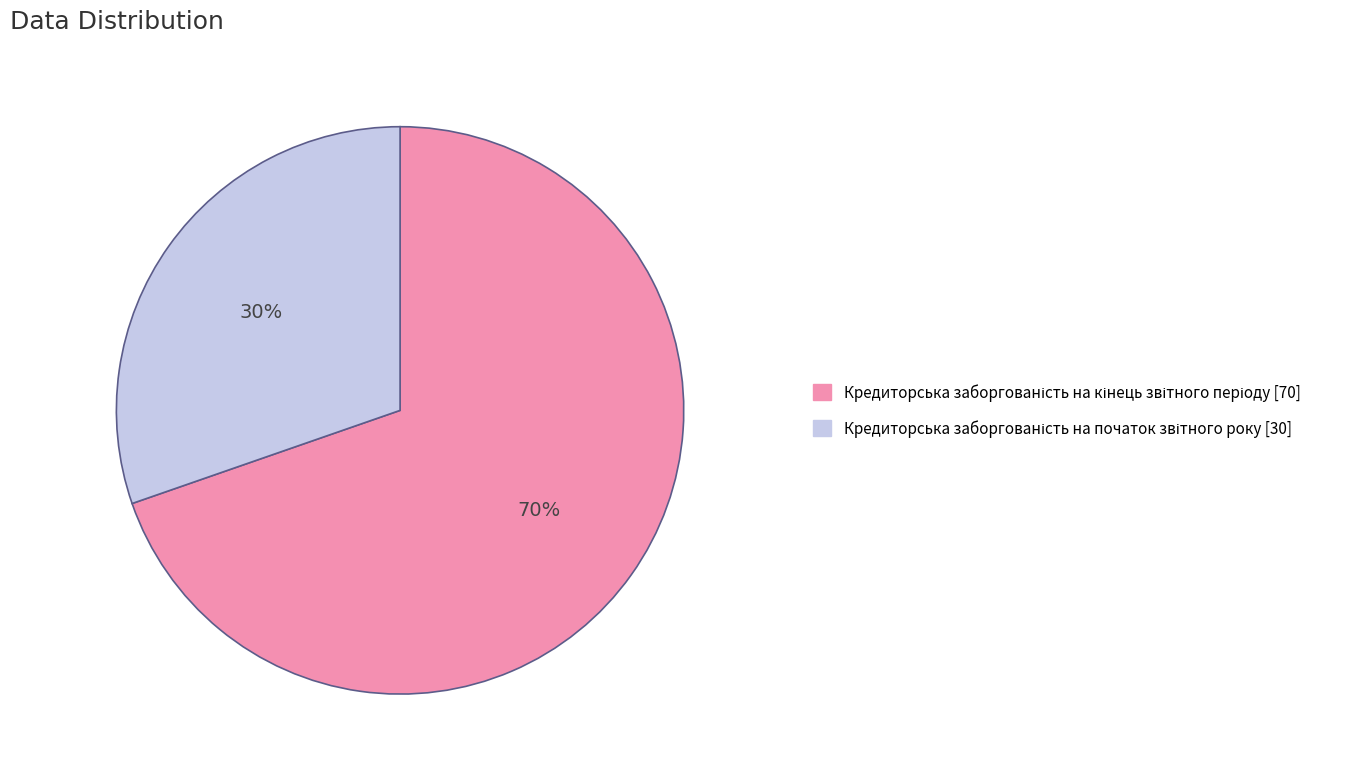

To the nearest percent, what is the average slice percentage?

50%